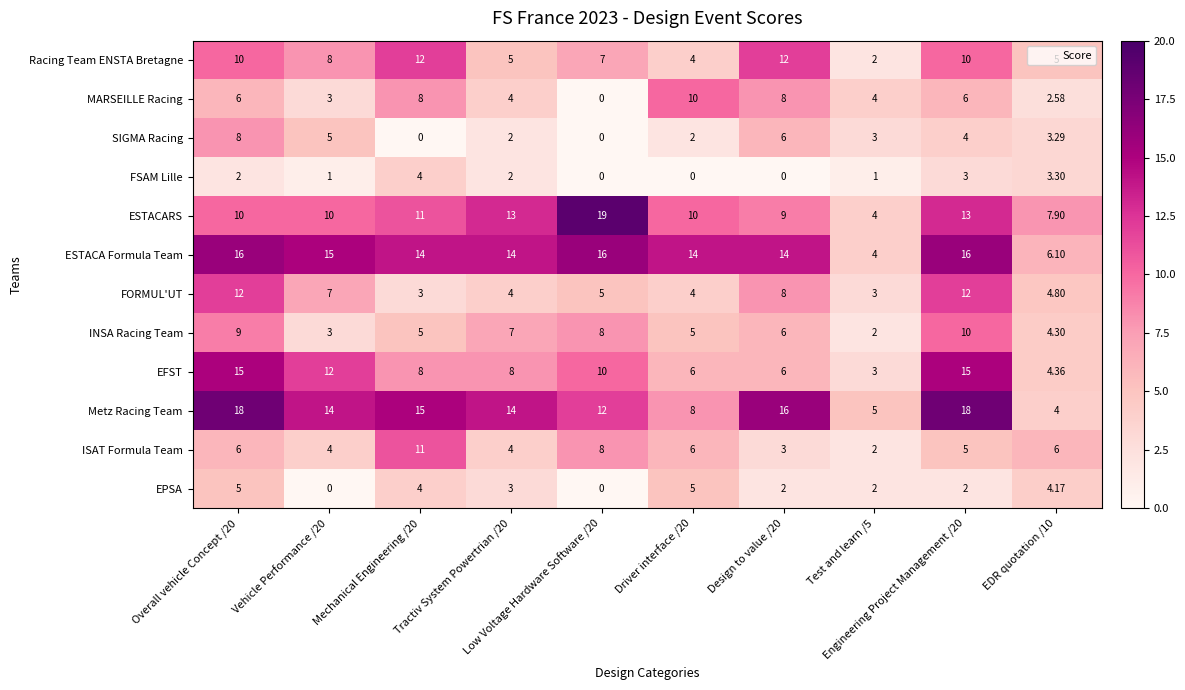

How many series are shown in this chart?

12